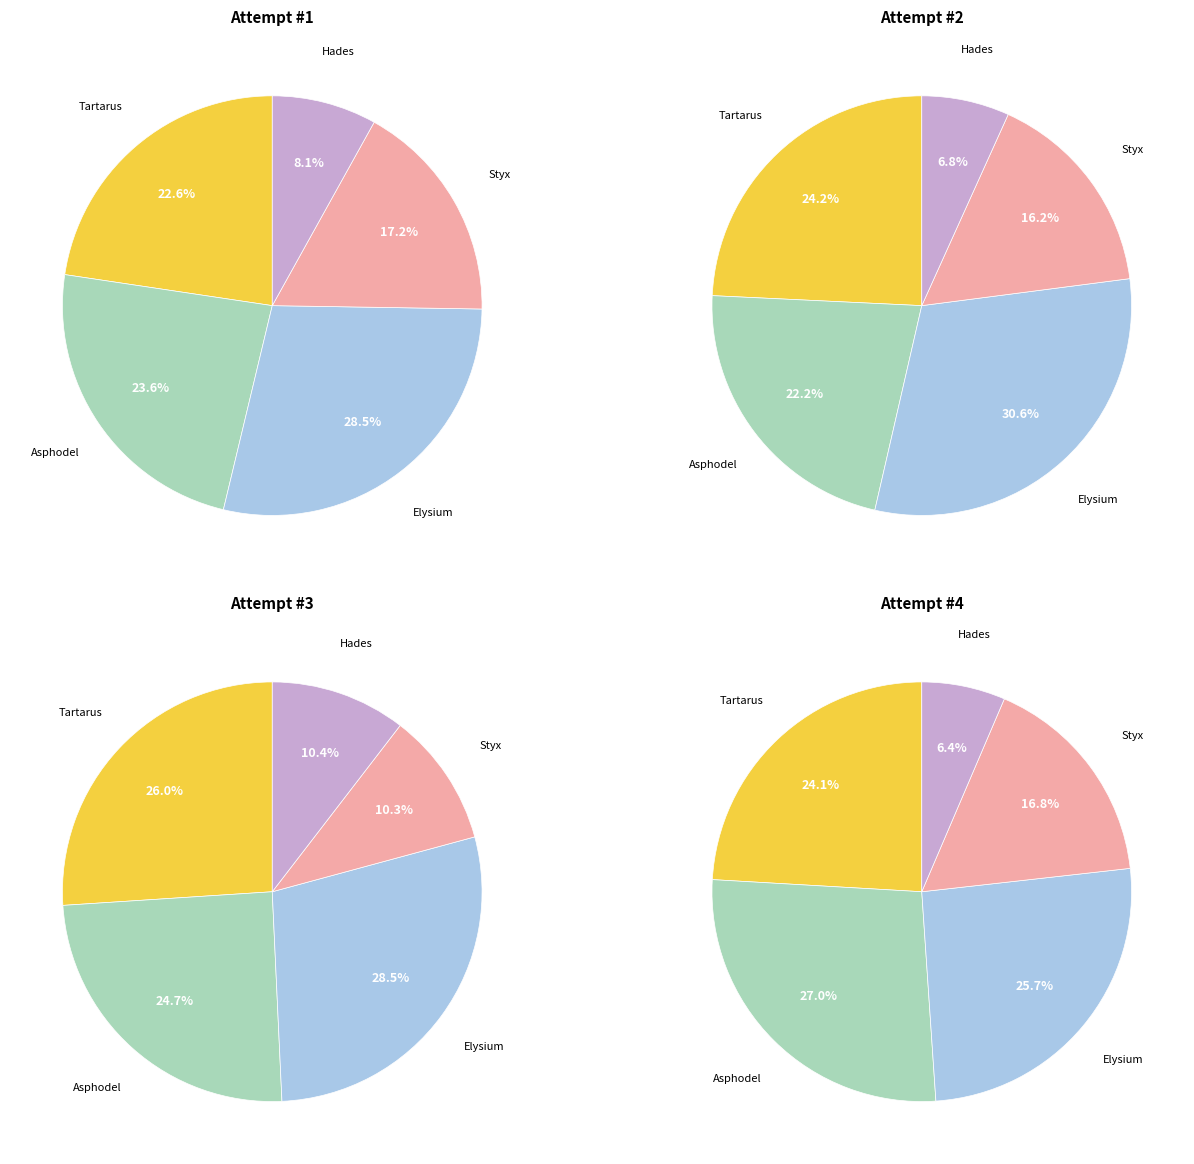

How many segments does this pie chart have?

5